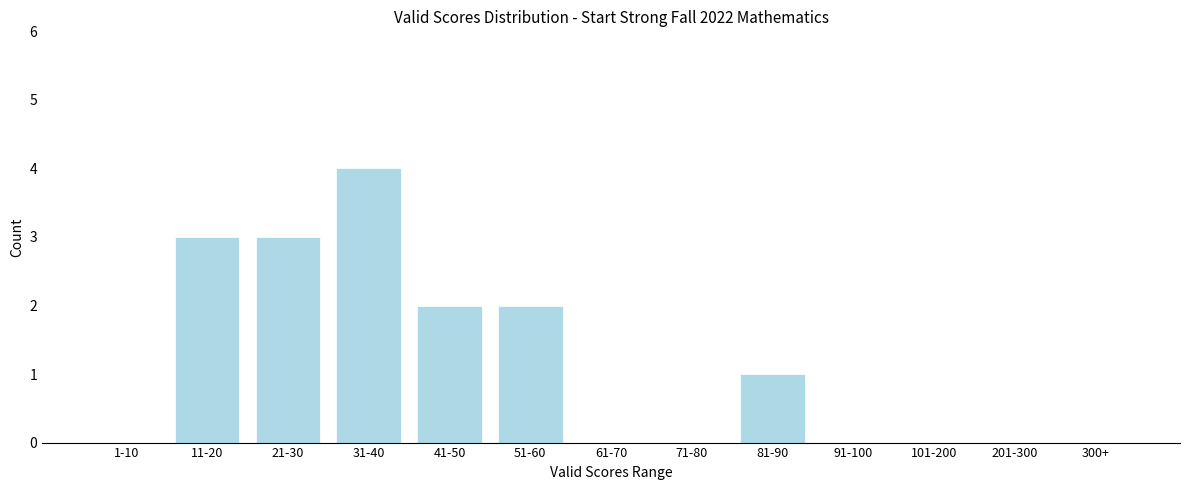

Reading right to left, transcribe all the data shown in this chart.

300+=0	201-300=0	101-200=0	91-100=0	81-90=1	71-80=0	61-70=0	51-60=2	41-50=2	31-40=4	21-30=3	11-20=3	1-10=0